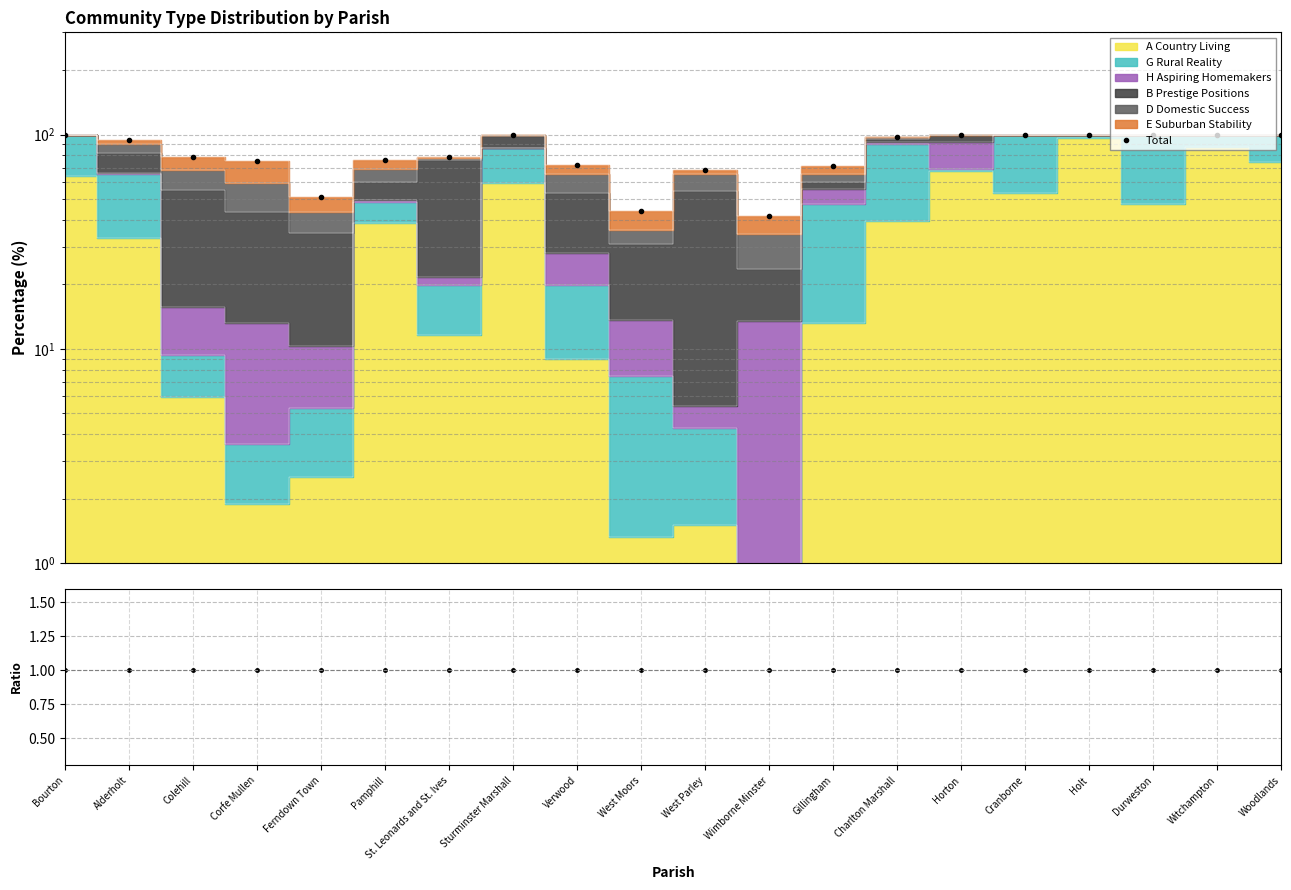

What is the greatest value displayed?

100.0